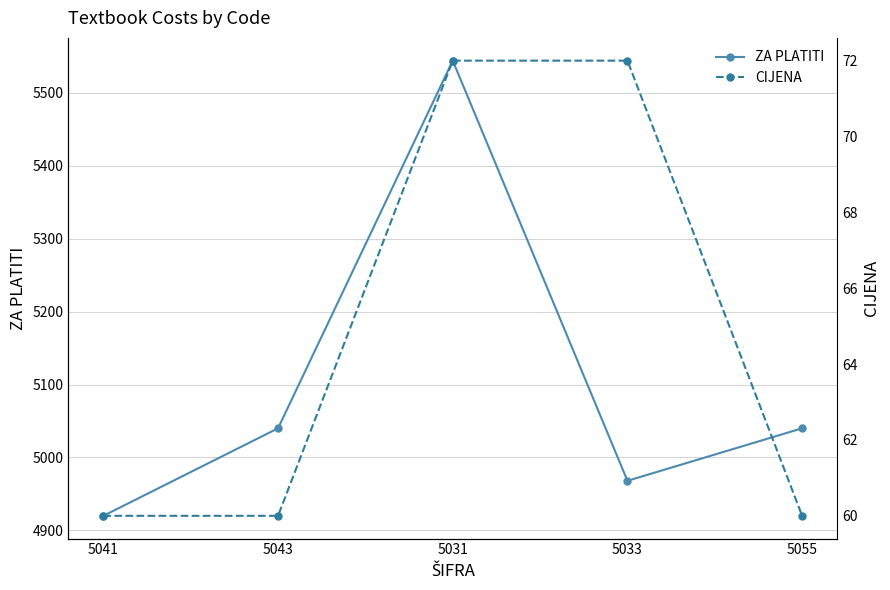

True or false: ZA PLATITI and CIJENA cross at least once.

False